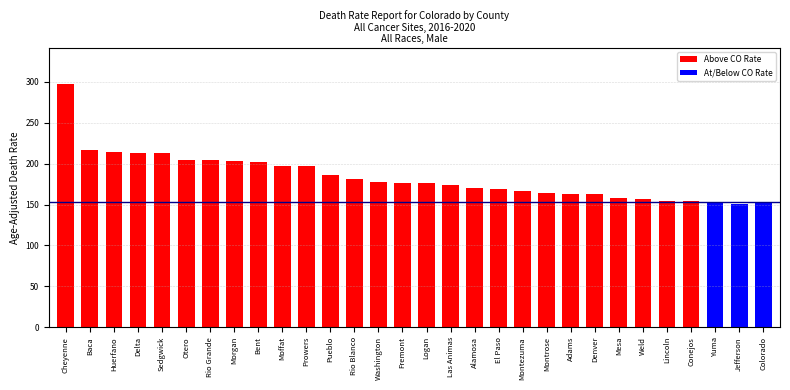

What is the minimum value shown in the chart?

150.6